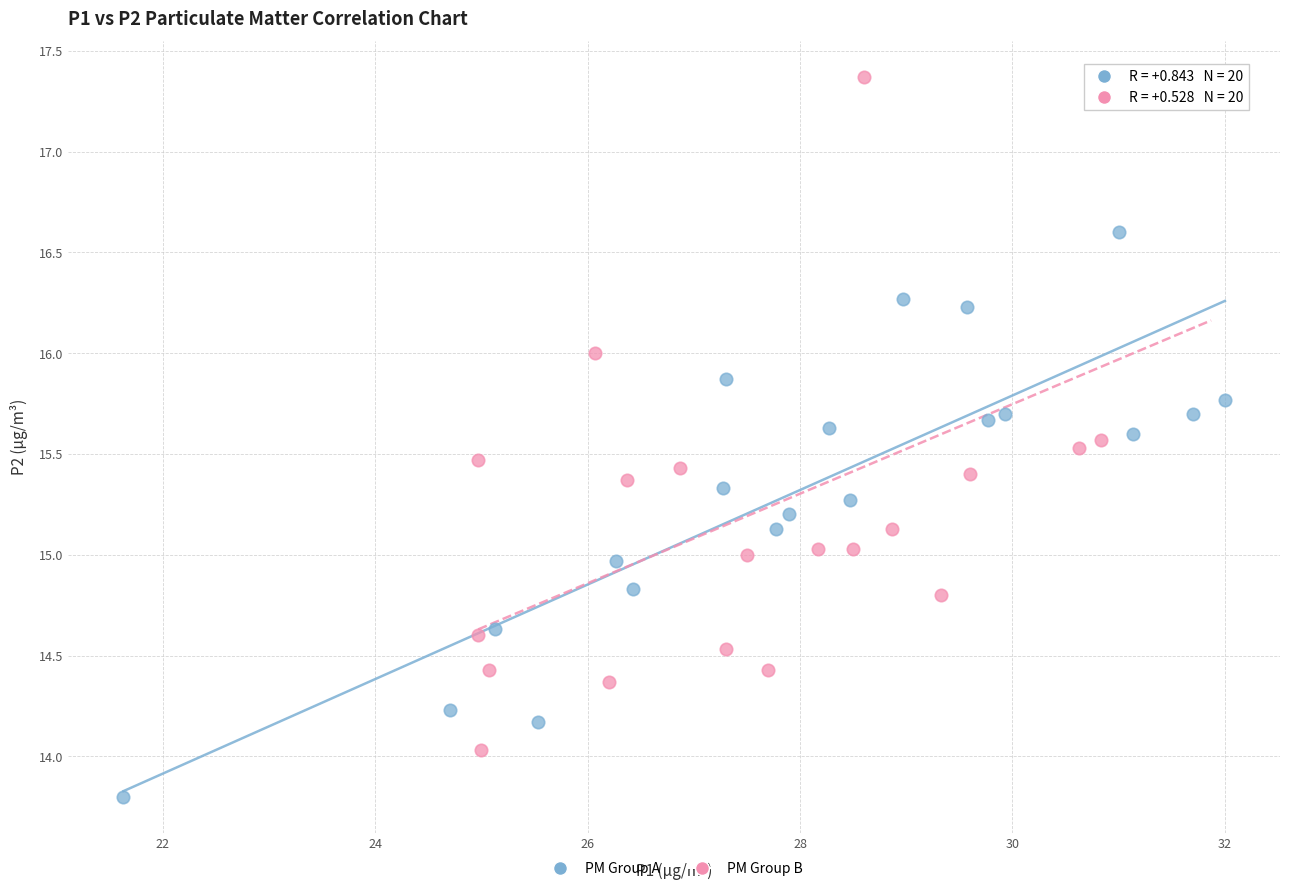

Which series contains the lowest Y value?

PM Group A